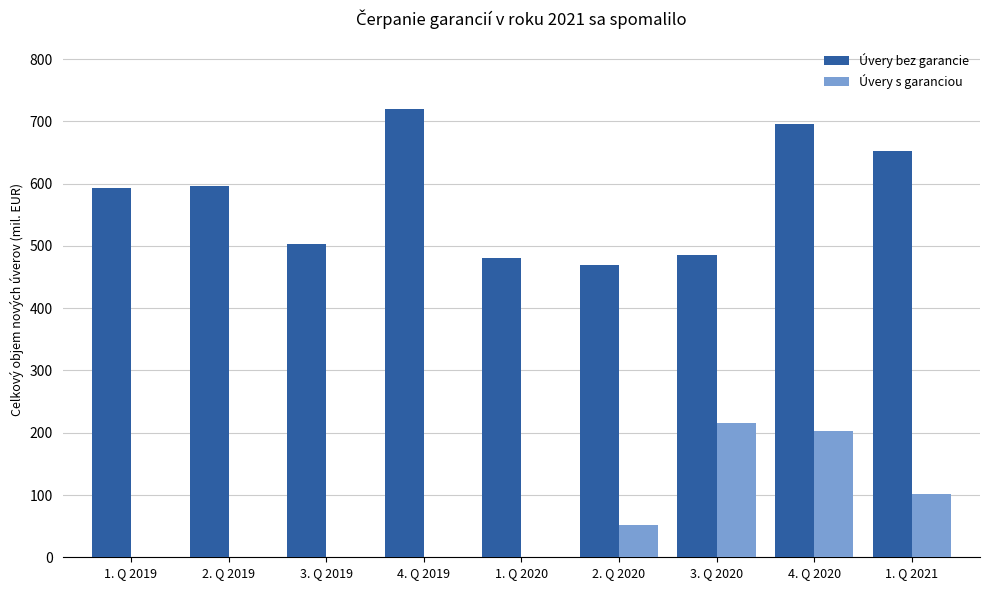

Does the chart contain stacked bars?

No